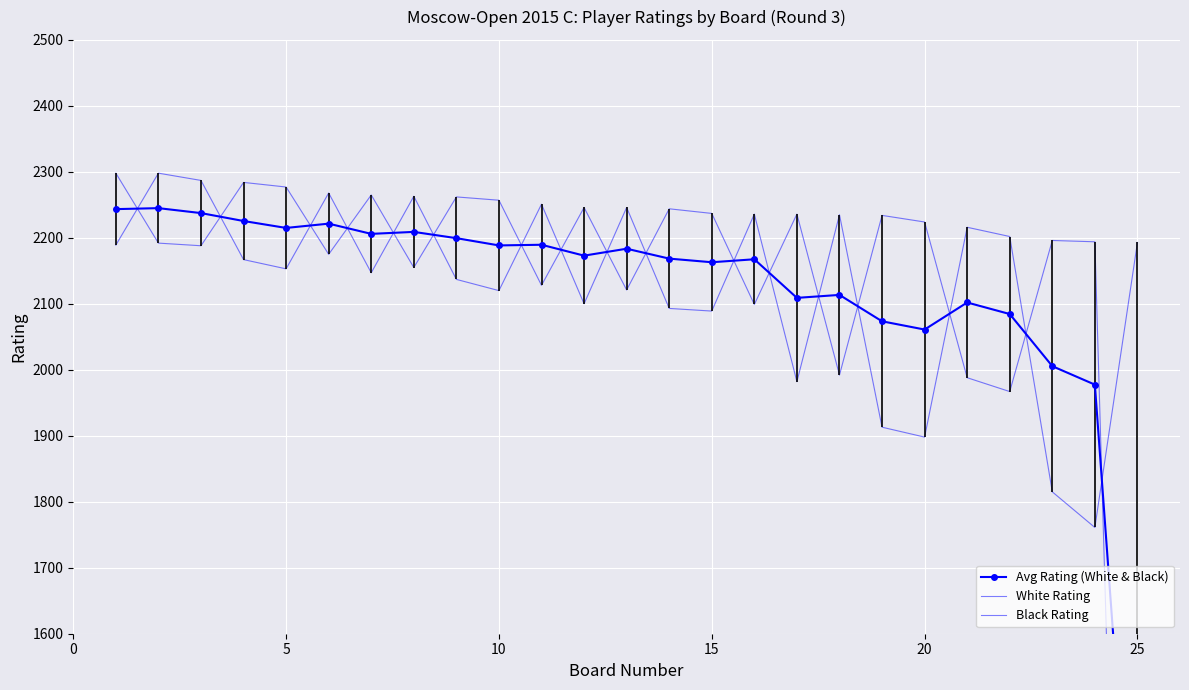

What is the difference between the maximum and minimum values in the Black Rating series?

2298.0